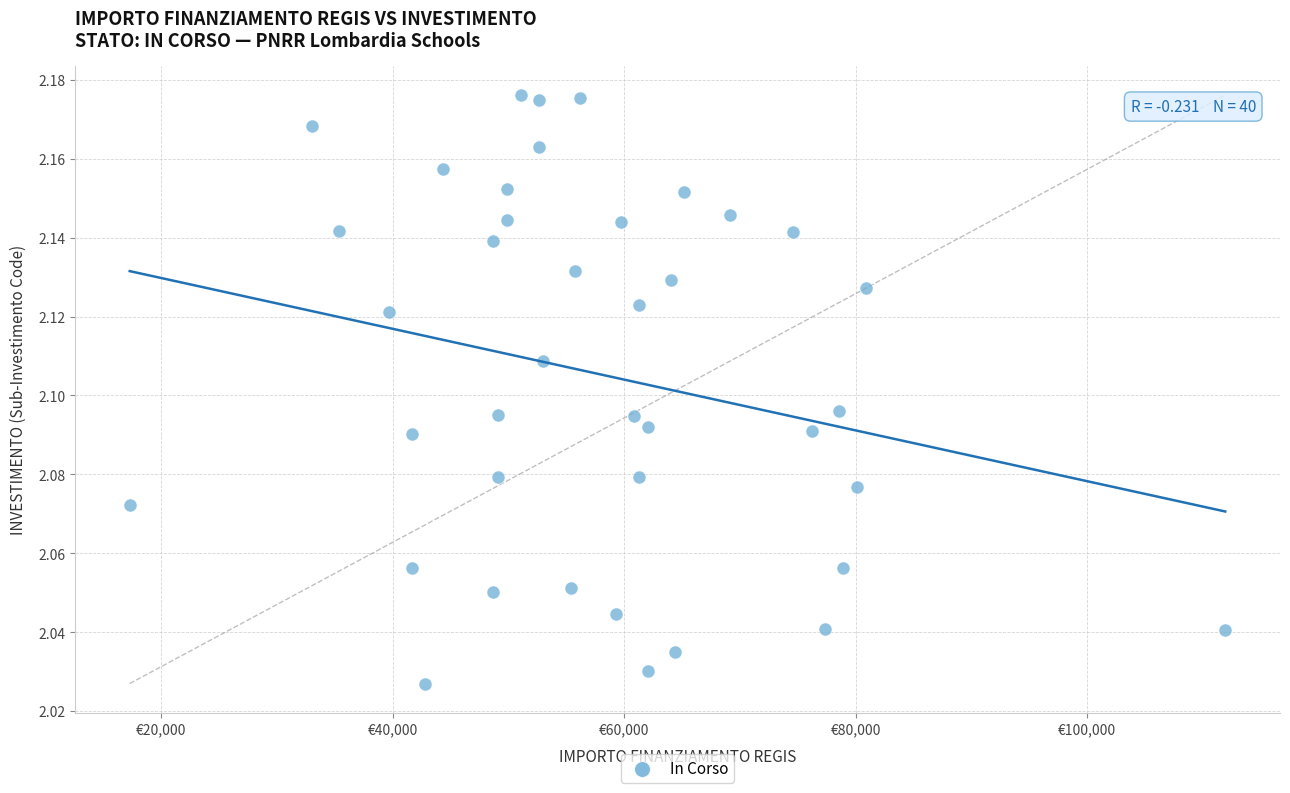

What is the range of X values (max minus min)?

94665.7